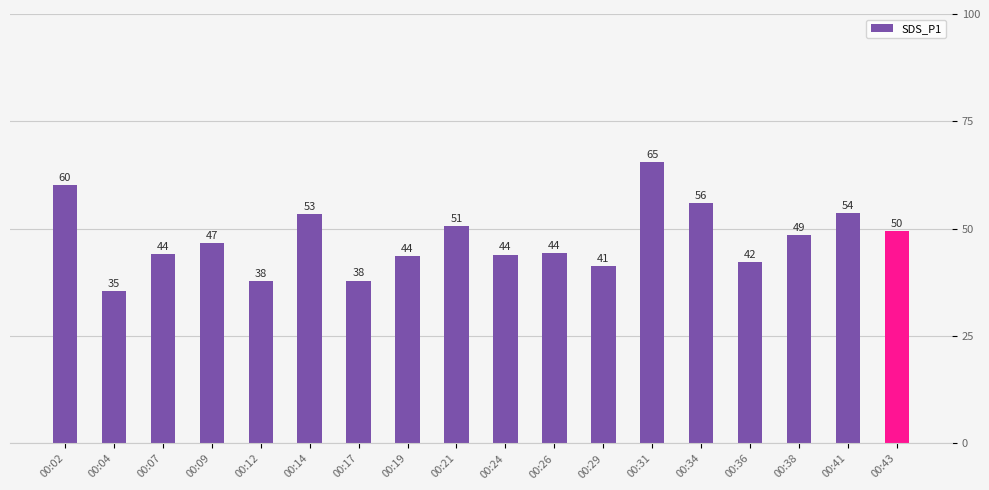

Are the bars horizontal?

No